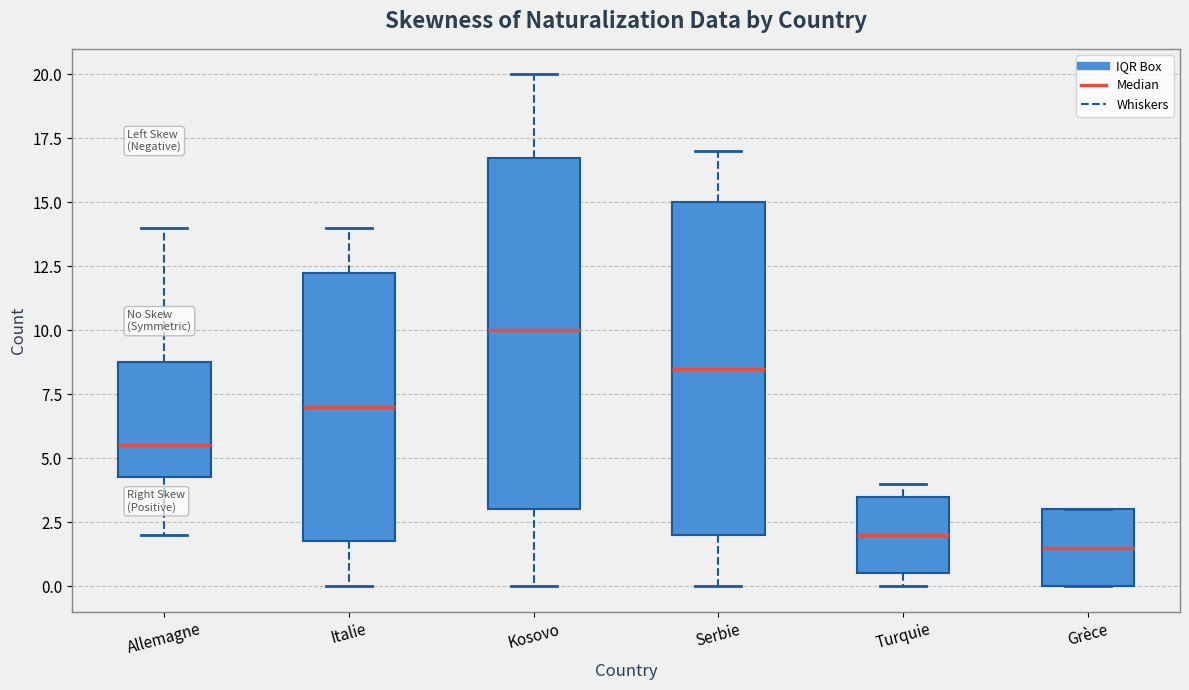

Reading left to right, read every box against the y-axis: the position of its median line, the range the box covers, and the ends of its whiskers. The values are not printed on the chart, so give them approximately, as read against the axis.

Allemagne: median 5.5, box 4.5 to 9.0, whiskers 2.0 to 14.0
Italie: median 7.0, box 2.0 to 12.5, whiskers 0.0 to 14.0
Kosovo: median 10.0, box 3.0 to 17.0, whiskers 0.0 to 20.0
Serbie: median 8.5, box 2.0 to 15.0, whiskers 0.0 to 17.0
Turquie: median 2.0, box 0.5 to 3.5, whiskers 0.0 to 4.0
Grèce: median 1.5, box 0.0 to 3.0, whiskers 0.0 to 3.0